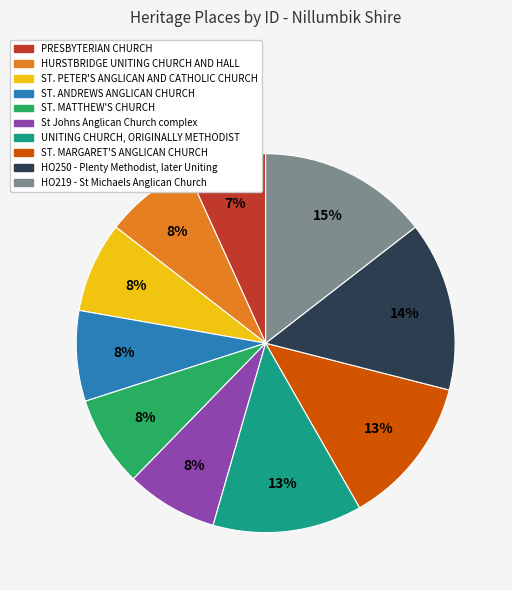

To the nearest percent, what is the combined percentage of ST. MARGARET'S ANGLICAN CHURCH and HO219 - St Michaels Anglican Church?

27%